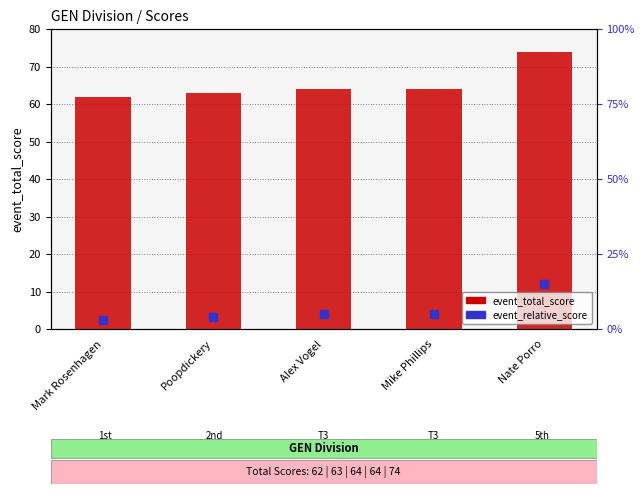

Which series reaches the maximum Y coordinate?

event_total_score